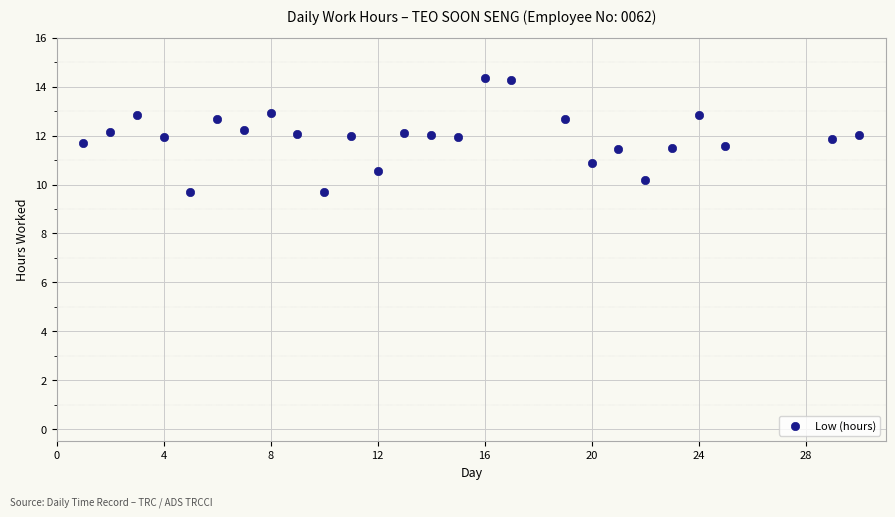

What is the range of X values (max minus min)?

29.0